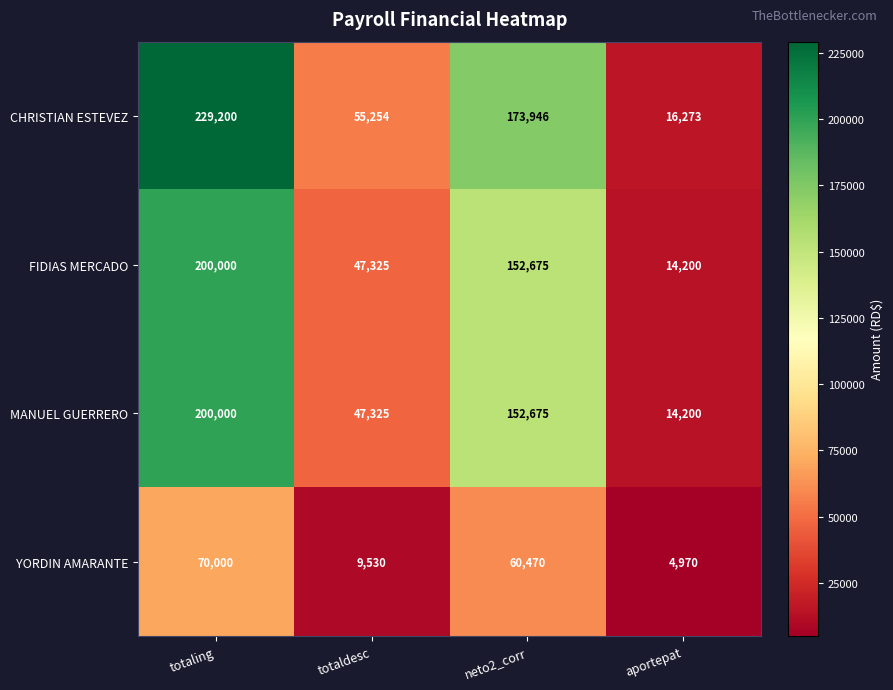

Is it true that YORDIN AMARANTE equals 7142 at aportepat?

False